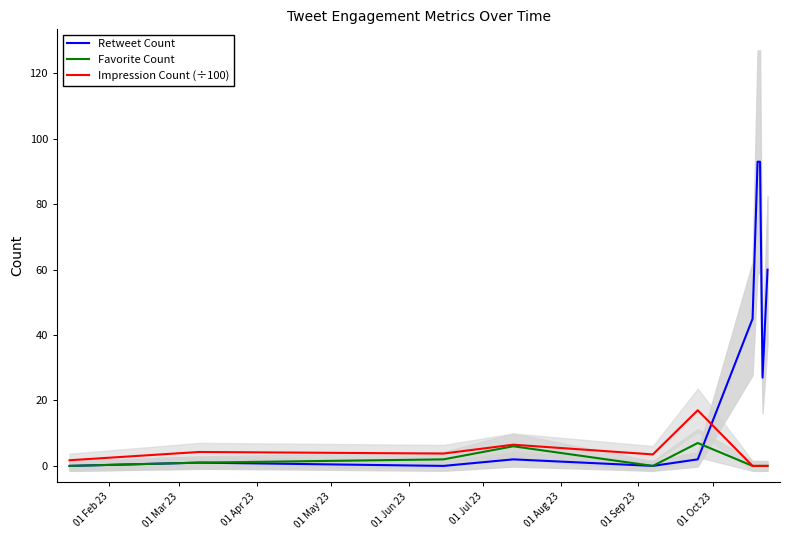

Reading right to left, extract all data points from this chart.

Retweet Count: 60.0	27.0	93.0	93.0	45.0	2.0	0.0	2.0	0.0	1.0	0.0
Favorite Count: 0.0	0.0	0.0	0.0	0.0	7.0	0.0	6.0	2.0	1.0	0.0
Impression Count (÷100): 0.0	0.0	0.0	0.0	0.0	17.0	3.5	6.5	3.8	4.3	1.7